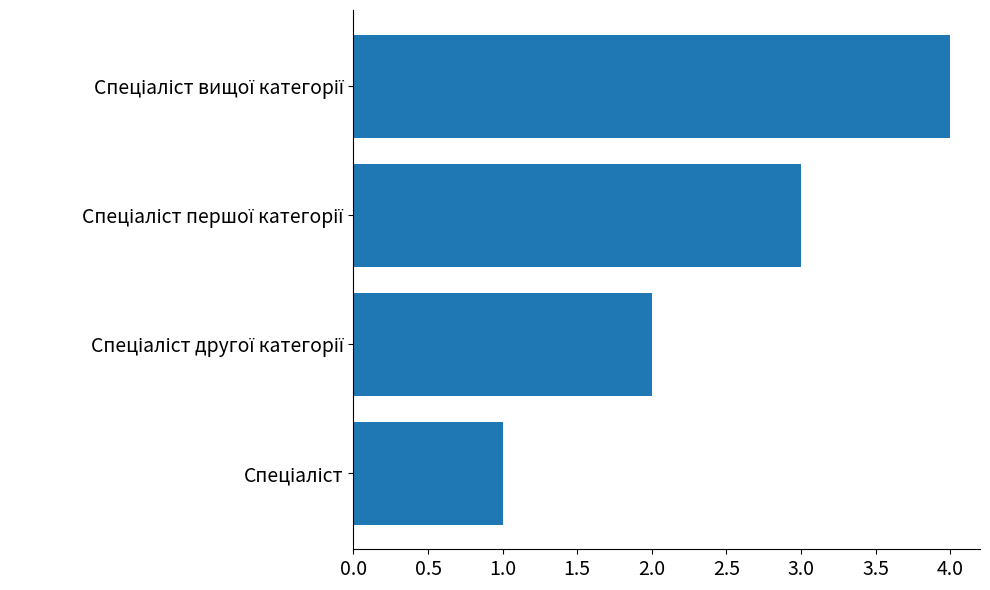

How many values are below 3?

2